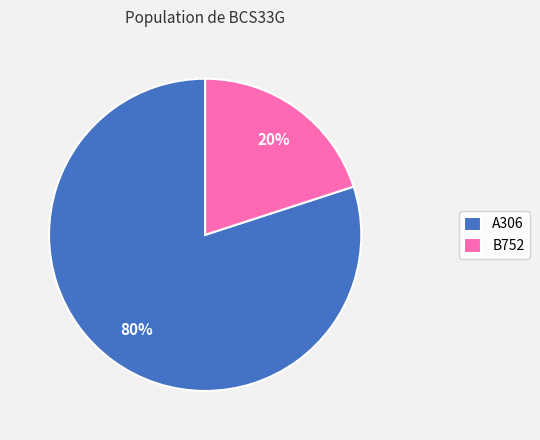

True or false: A306 accounts for 80% of the total.

True